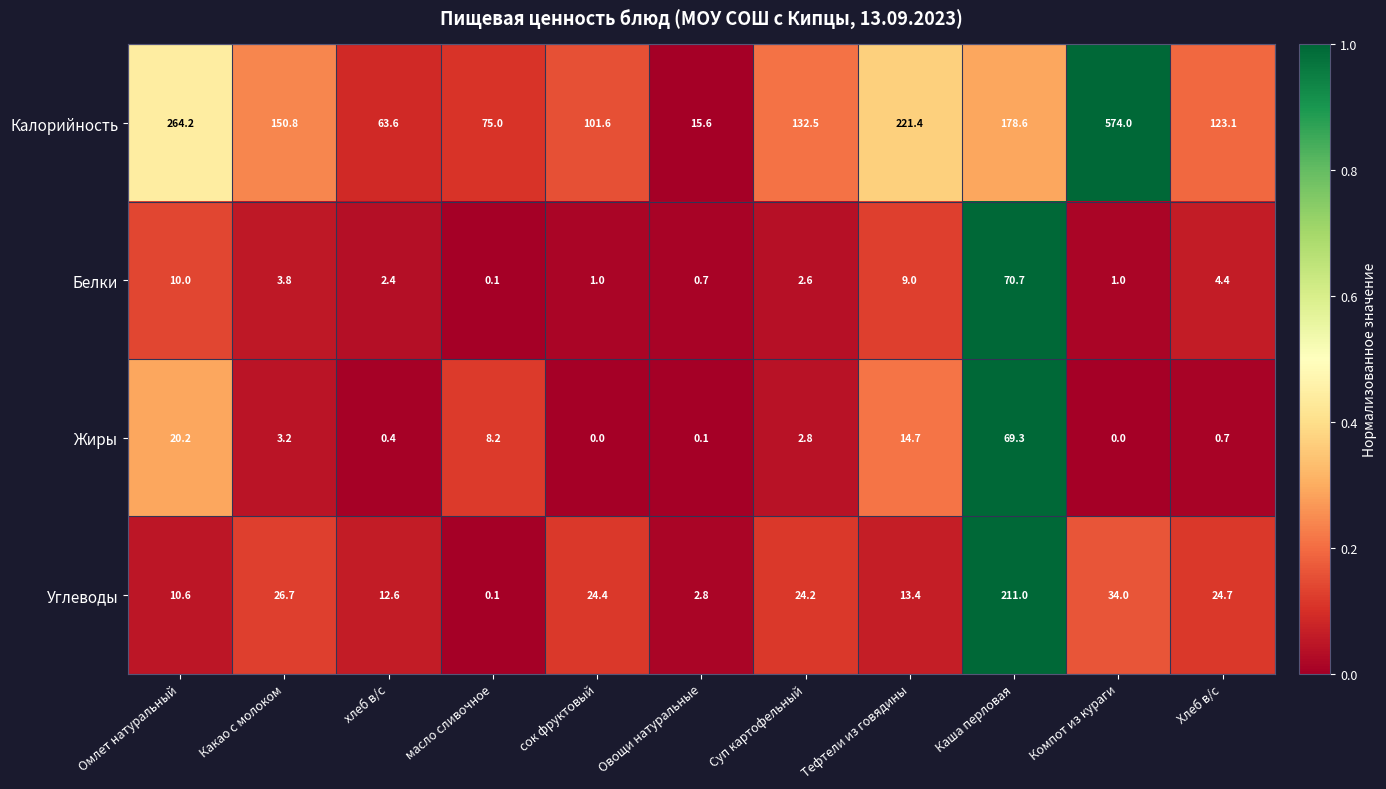

Rank the series by their maximum value, from lowest to highest.

Жиры, Белки, Углеводы, Калорийность